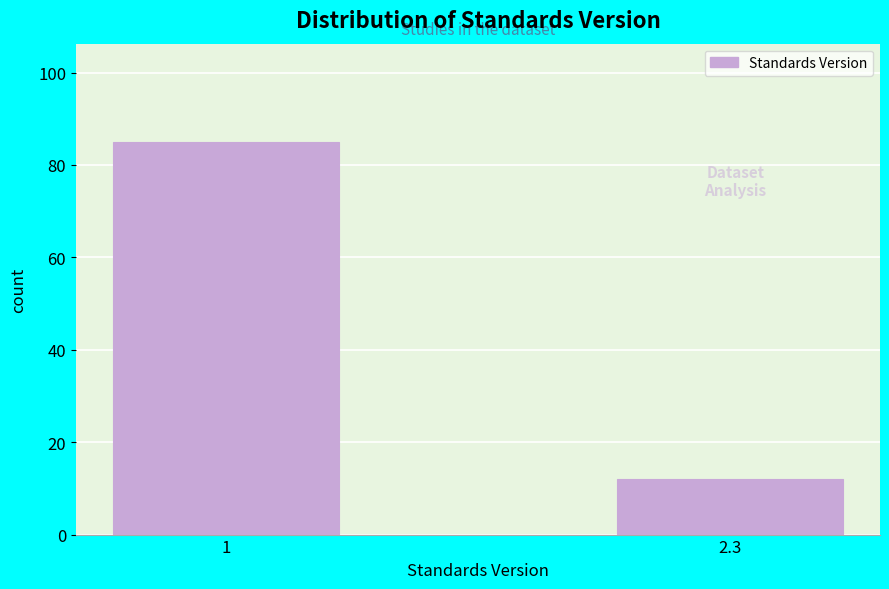

Reading left to right, list all the values displayed in this chart.

1=85	2.3=12